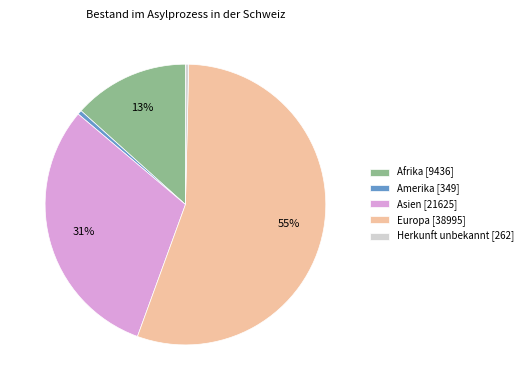

To the nearest percent, what percentage of the pie is Afrika [9436]?

13%